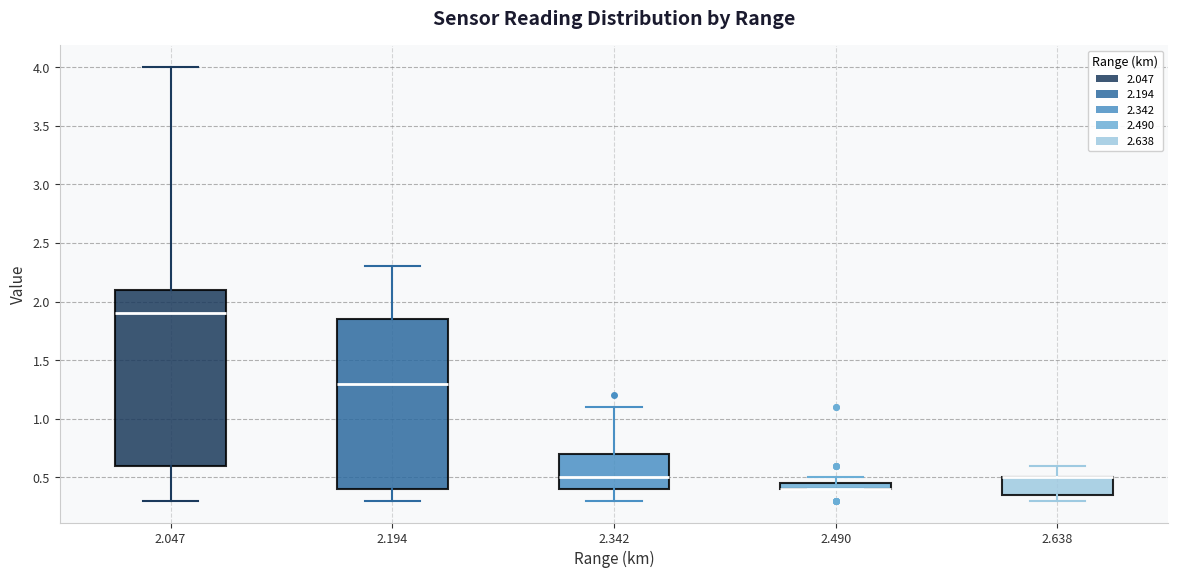

Where is the upper edge of the box at x = 2.342 on the y-axis? The values are not printed on the chart, so give them approximately, as read against the axis.

0.70